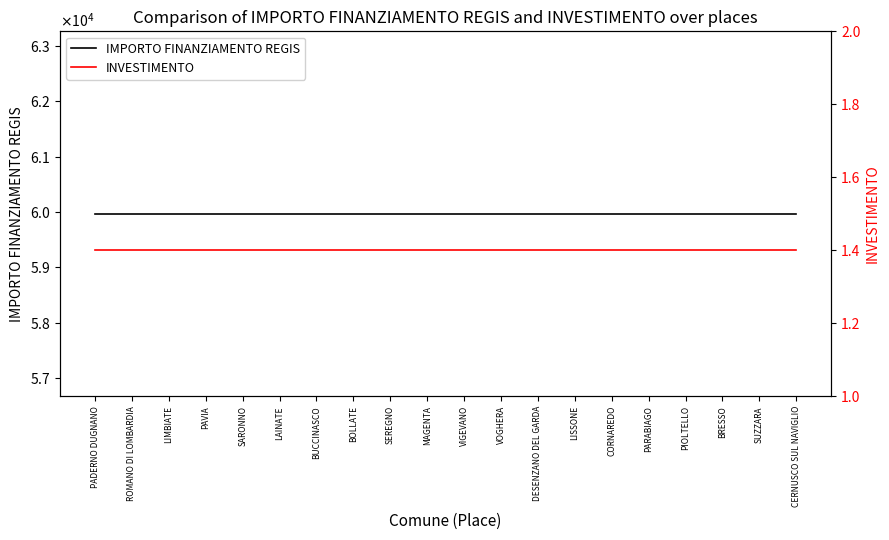

At which category is the sum across all series the highest?

PADERNO DUGNANO